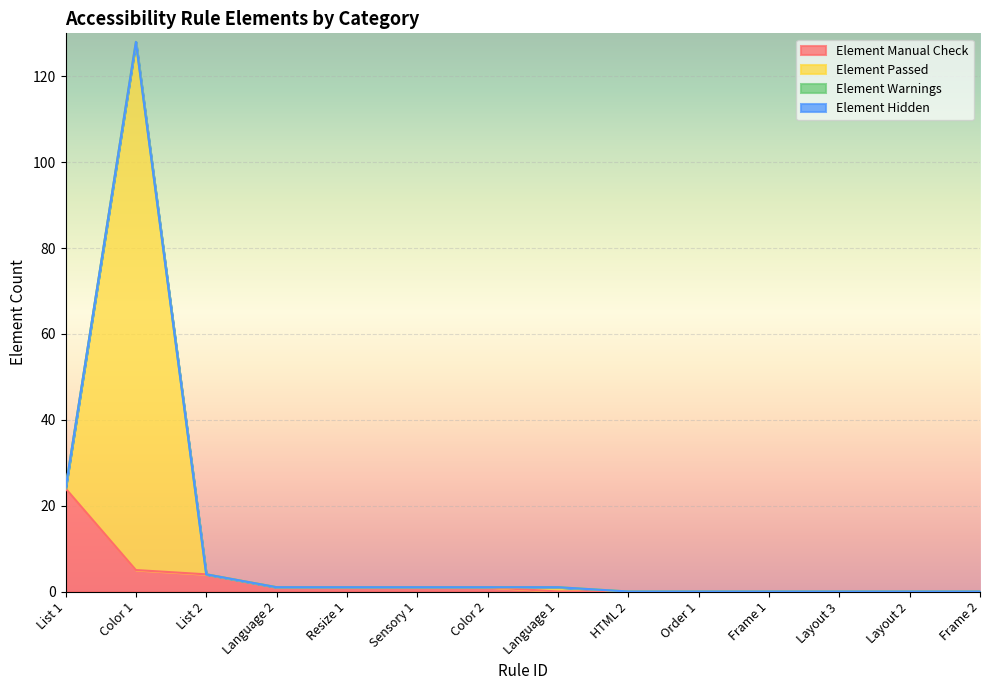

At which label is Element Passed closest to 64?

List 1